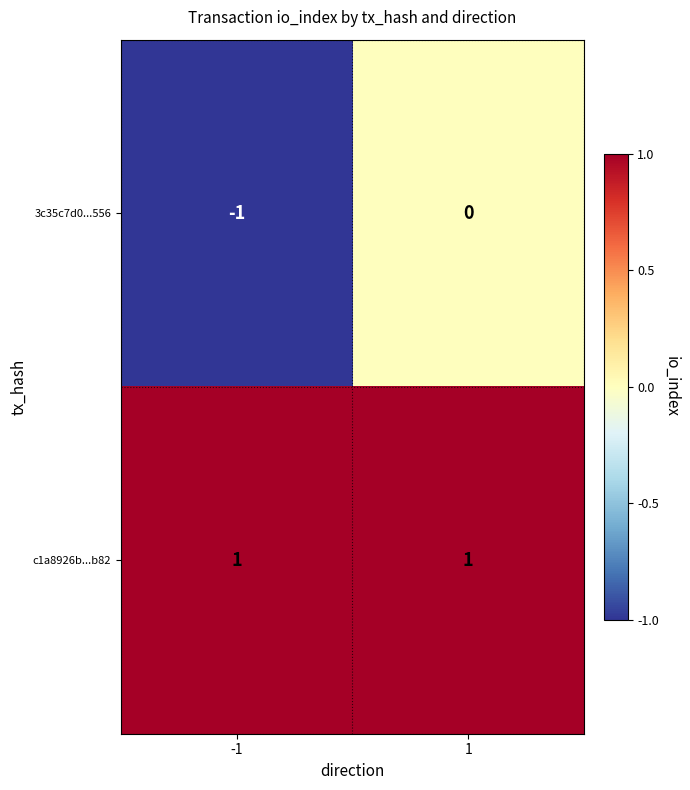

Which series has the widest spread of values?

3c35c7d0...556